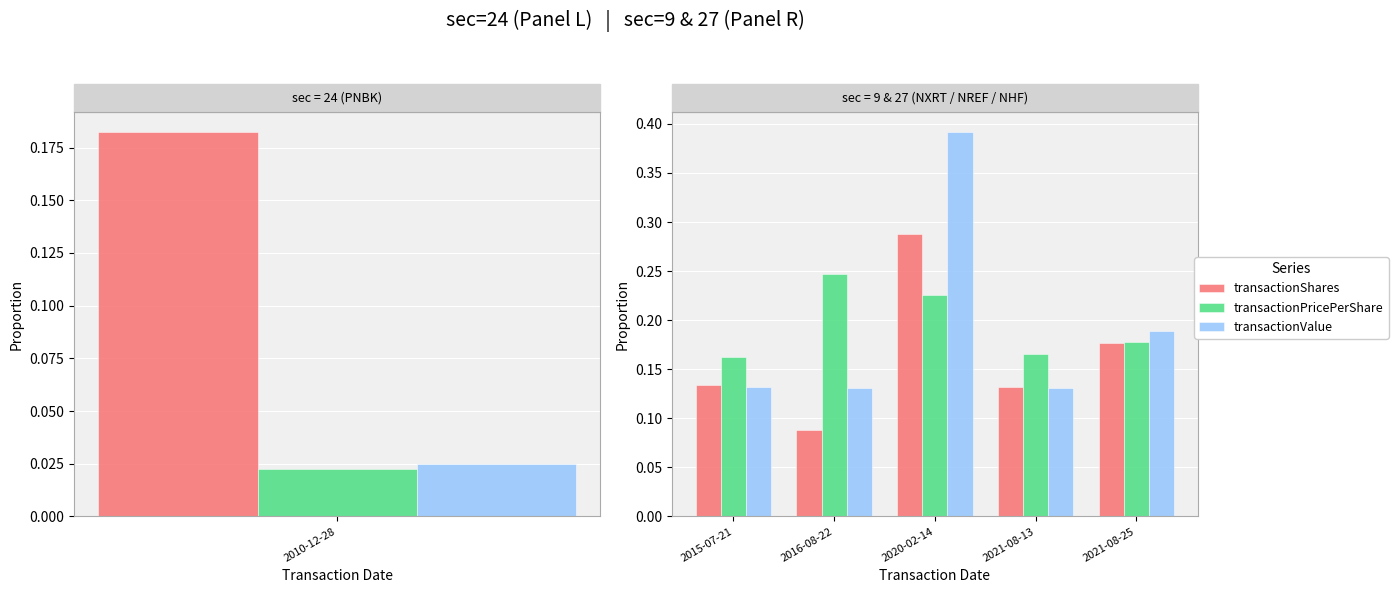

What is the lowest value of the transactionShares series?

0.1